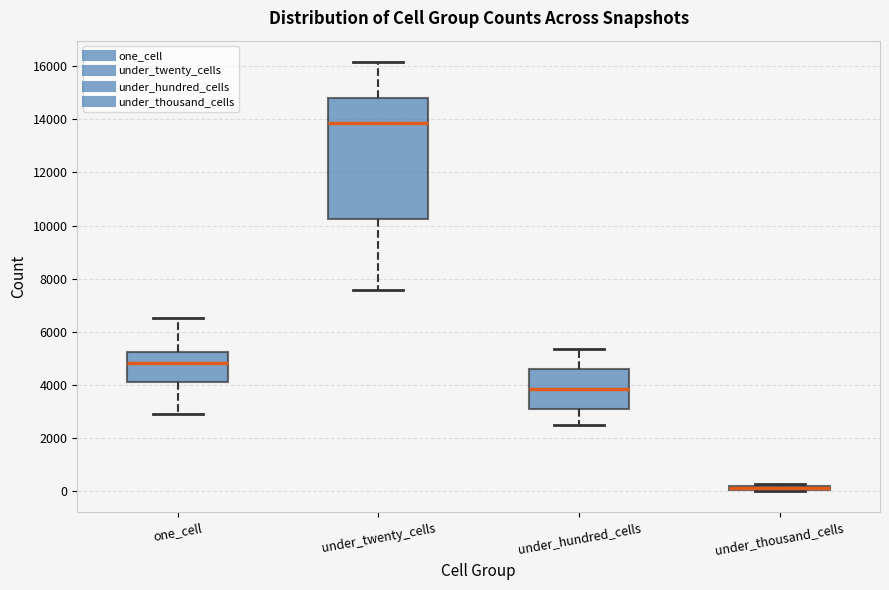

Comparing the boxes themselves (not the whiskers), which one is the tallest?

under_twenty_cells